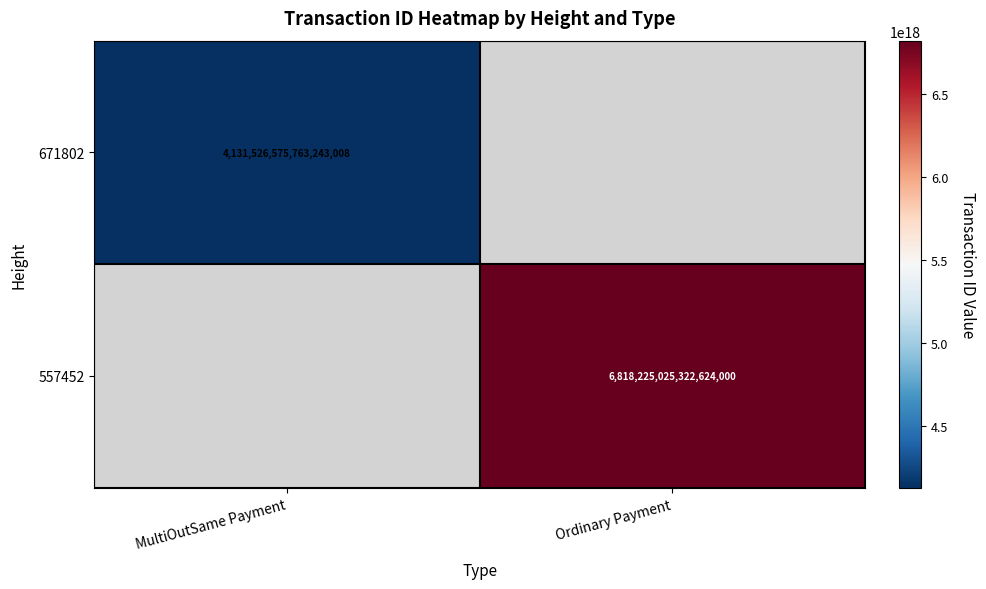

Is the value of 557452 at Ordinary Payment greater than the value of 671802 at MultiOutSame Payment?

Yes